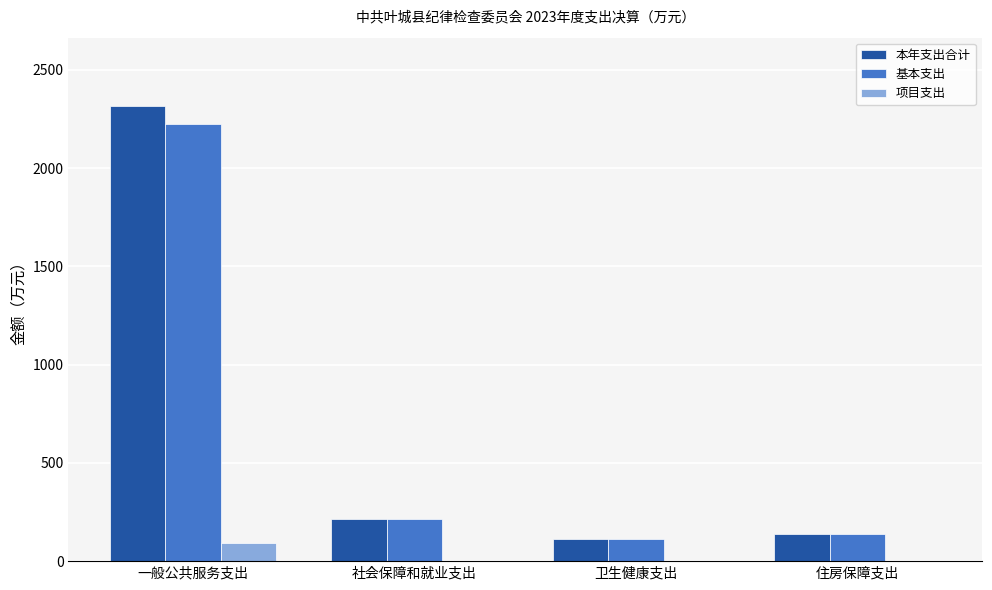

At which category does the chart reach its peak across all series?

一般公共服务支出